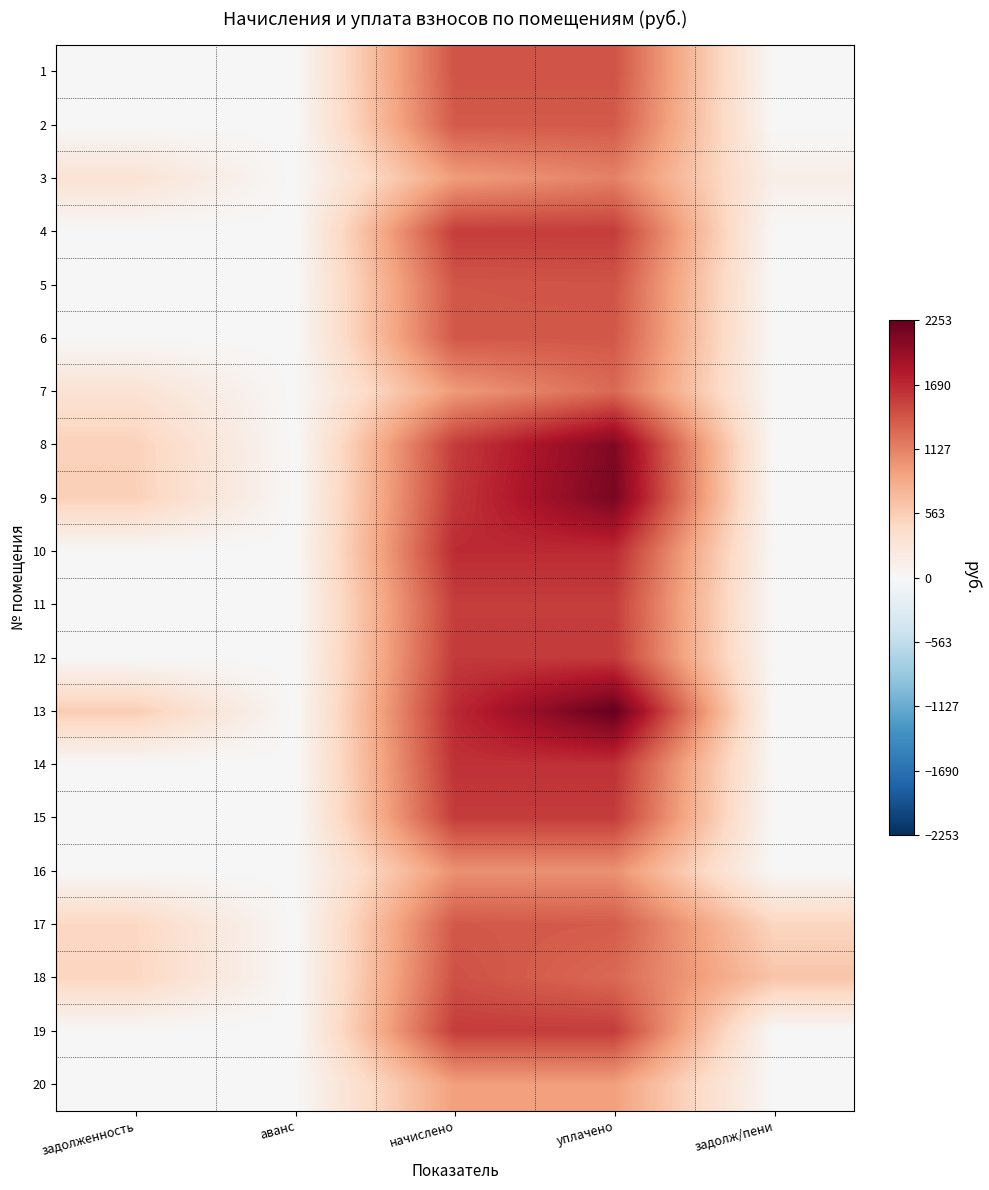

Which series has the largest range (max minus min)?

13